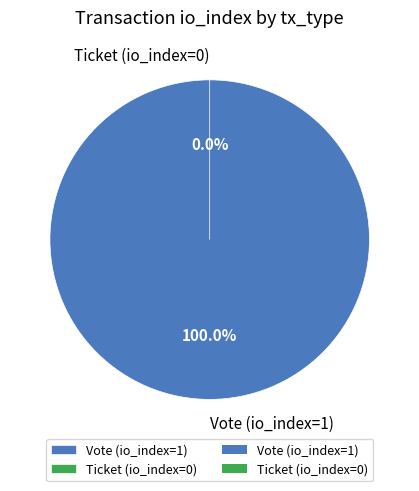

What percentage do Ticket (io_index=0) and Vote (io_index=1) together represent?

100.0%